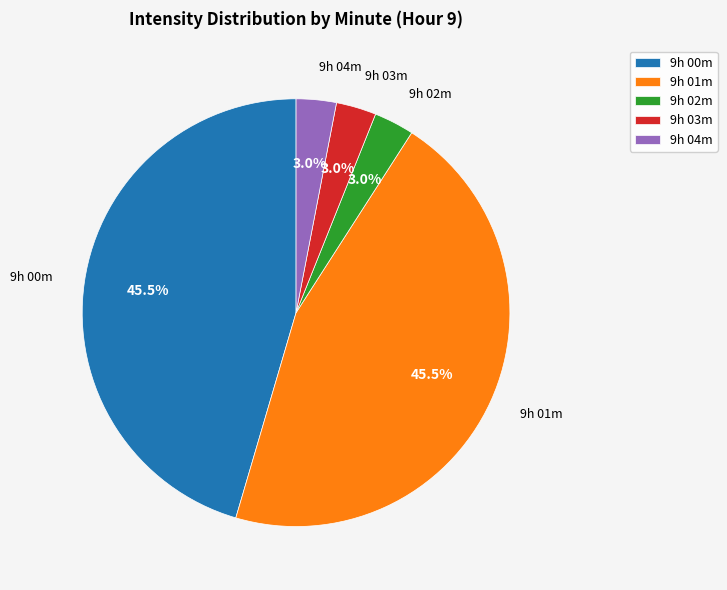

How much of the chart is everything except 9h 03m?

97.0%